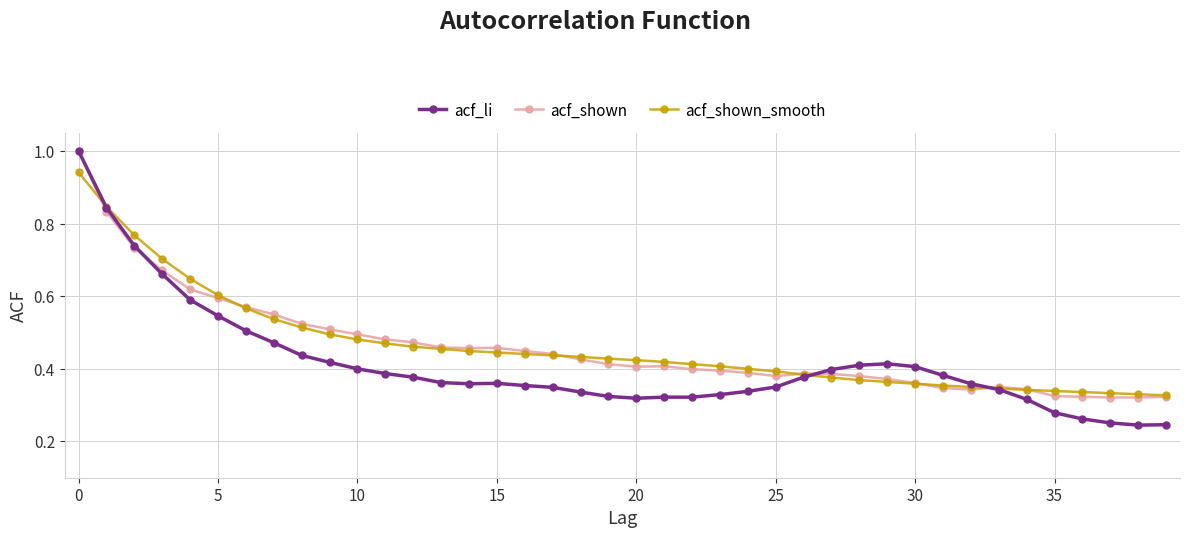

Does the chart have visible grid lines?

Yes